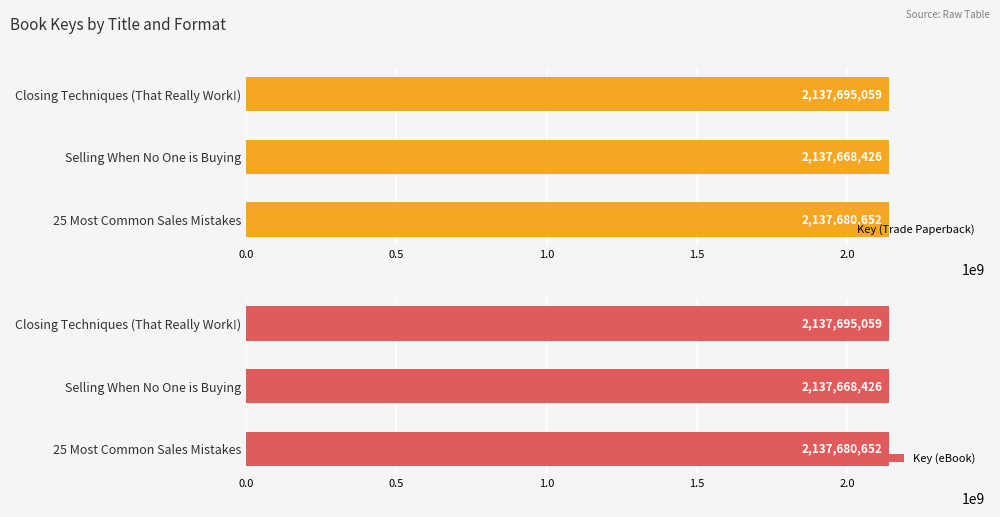

At which category does the chart reach its peak across all series?

1.0